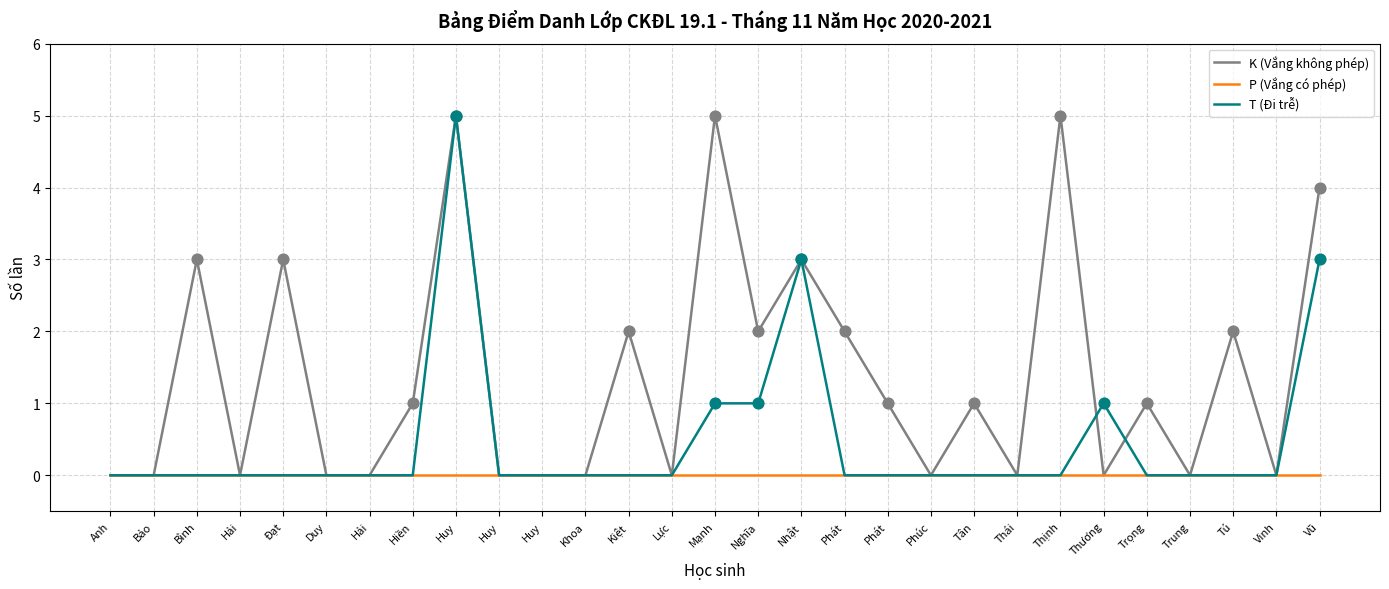

Is the value of P (Vắng có phép) at Thương greater than the value of K (Vắng không phép) at Bảo?

No